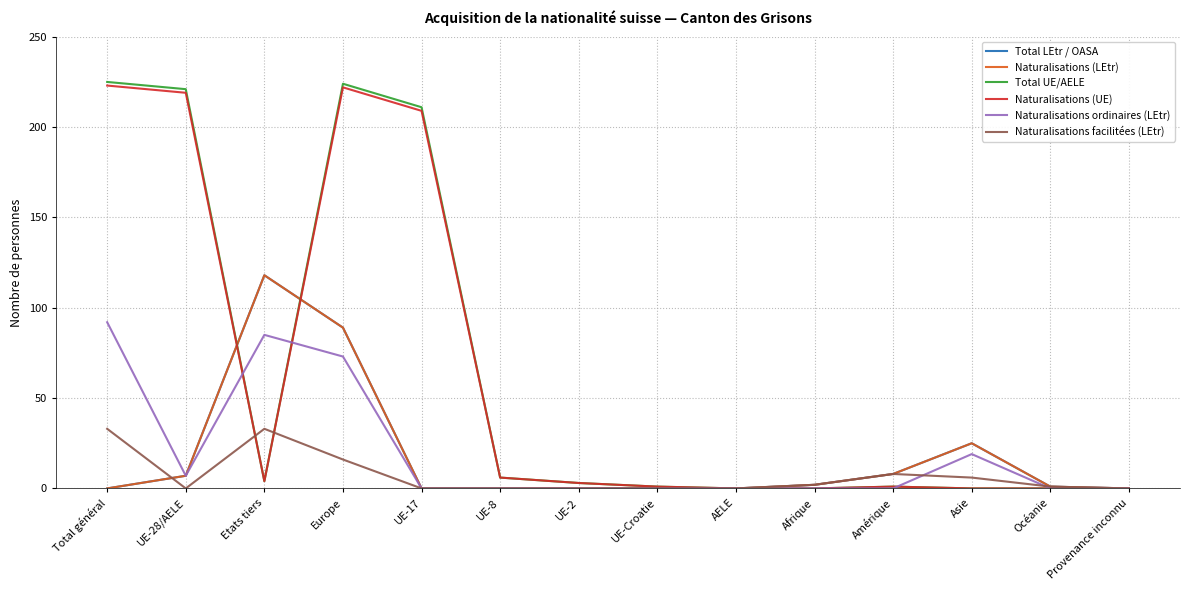

How many times do Naturalisations facilitées (LEtr) and Naturalisations (UE) cross each other?

2